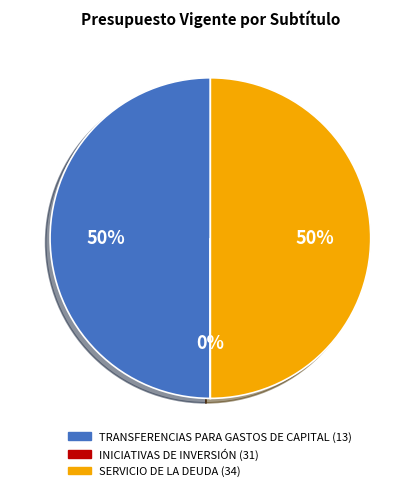

To the nearest percent, what is the difference between the largest and smallest slice percentages?

50%